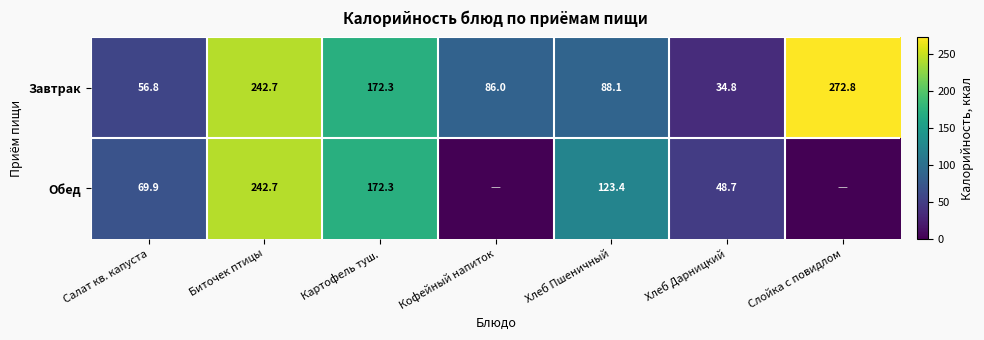

The Обед series shows 242.7 at Биточек птицы. True or false?

True